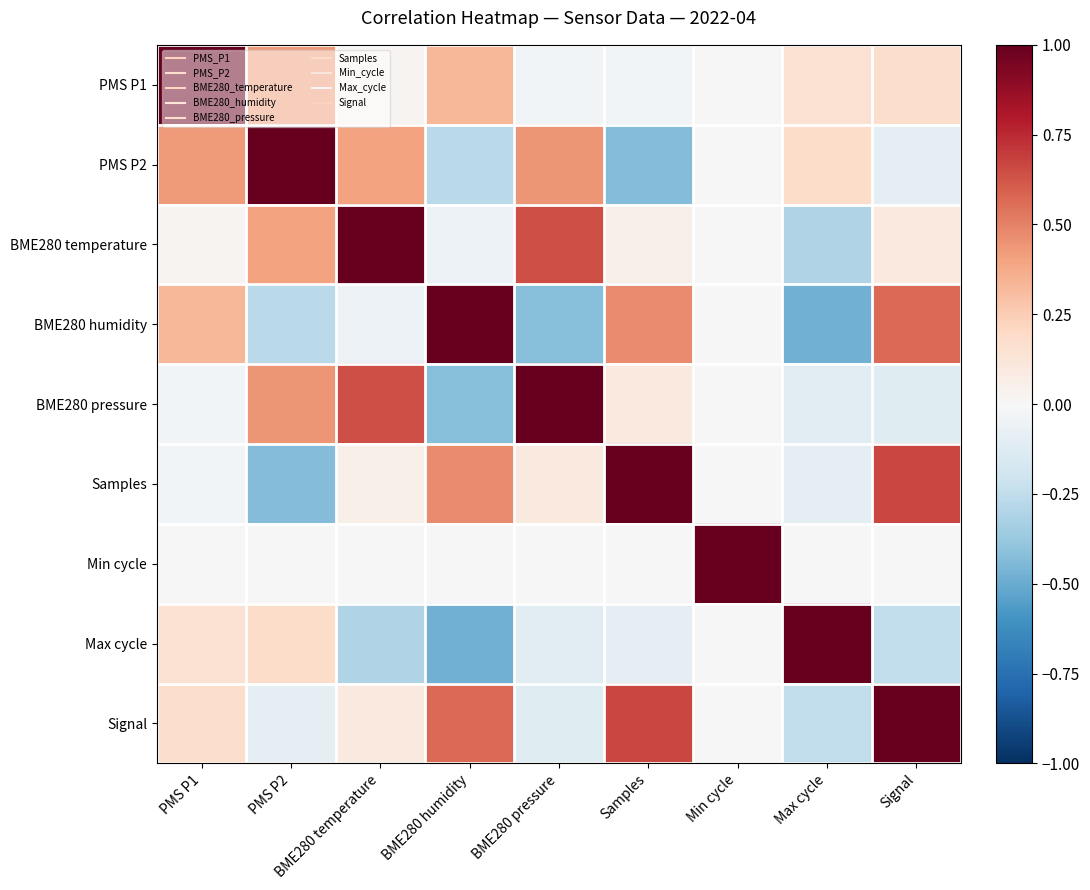

Reading left to right, transcribe all the data shown in this chart.

PMS P1: PMS P1=1.0	PMS P2=0.4	BME280 temperature=0.0	BME280 humidity=0.3	BME280 pressure=-0.0	Samples=-0.0	Min cycle=0.0	Max cycle=0.2	Signal=0.2
PMS P2: PMS P1=0.4	PMS P2=1.0	BME280 temperature=0.4	BME280 humidity=-0.3	BME280 pressure=0.4	Samples=-0.4	Min cycle=0.0	Max cycle=0.2	Signal=-0.1
BME280 temperature: PMS P1=0.0	PMS P2=0.4	BME280 temperature=1.0	BME280 humidity=-0.1	BME280 pressure=0.6	Samples=0.1	Min cycle=0.0	Max cycle=-0.3	Signal=0.1
BME280 humidity: PMS P1=0.3	PMS P2=-0.3	BME280 temperature=-0.1	BME280 humidity=1.0	BME280 pressure=-0.4	Samples=0.5	Min cycle=0.0	Max cycle=-0.5	Signal=0.6
BME280 pressure: PMS P1=-0.0	PMS P2=0.4	BME280 temperature=0.6	BME280 humidity=-0.4	BME280 pressure=1.0	Samples=0.1	Min cycle=0.0	Max cycle=-0.1	Signal=-0.1
Samples: PMS P1=-0.0	PMS P2=-0.4	BME280 temperature=0.1	BME280 humidity=0.5	BME280 pressure=0.1	Samples=1.0	Min cycle=0.0	Max cycle=-0.1	Signal=0.7
Min cycle: PMS P1=0.0	PMS P2=0.0	BME280 temperature=0.0	BME280 humidity=0.0	BME280 pressure=0.0	Samples=0.0	Min cycle=1.0	Max cycle=0.0	Signal=0.0
Max cycle: PMS P1=0.2	PMS P2=0.2	BME280 temperature=-0.3	BME280 humidity=-0.5	BME280 pressure=-0.1	Samples=-0.1	Min cycle=0.0	Max cycle=1.0	Signal=-0.2
Signal: PMS P1=0.2	PMS P2=-0.1	BME280 temperature=0.1	BME280 humidity=0.6	BME280 pressure=-0.1	Samples=0.7	Min cycle=0.0	Max cycle=-0.2	Signal=1.0